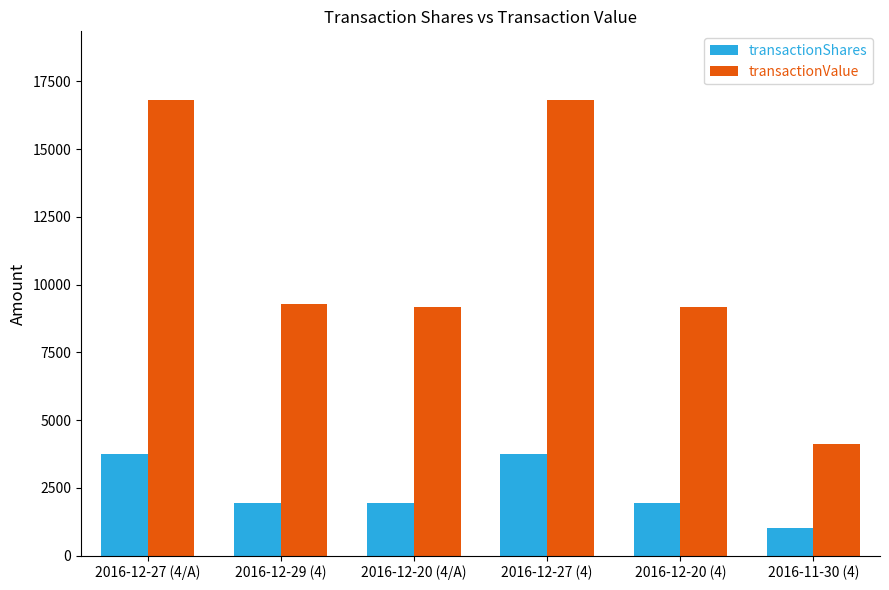

What is the maximum value for transactionValue?

16826